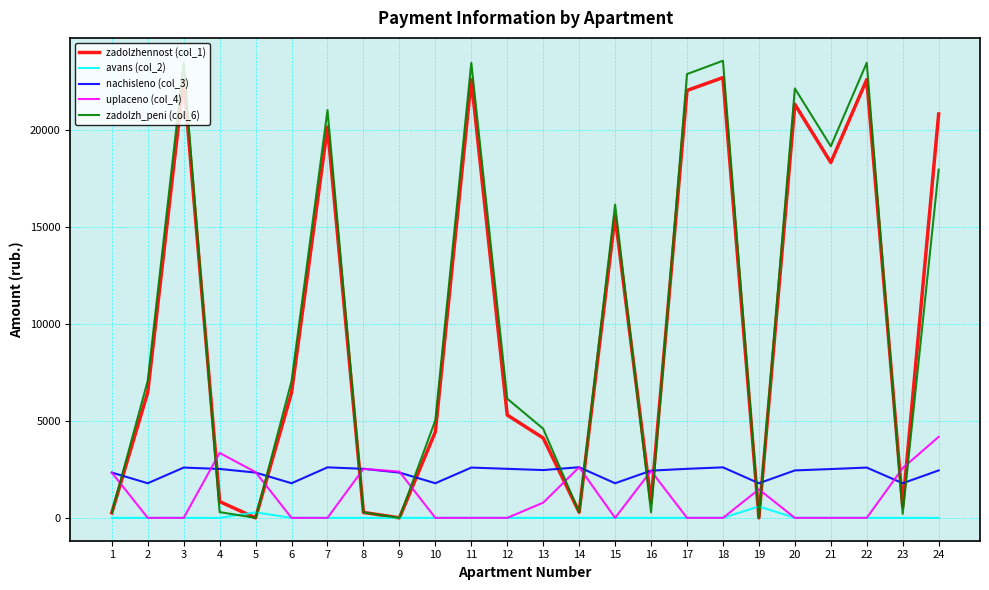

What is the highest value of the uplaceno (col_4) series?

4174.3